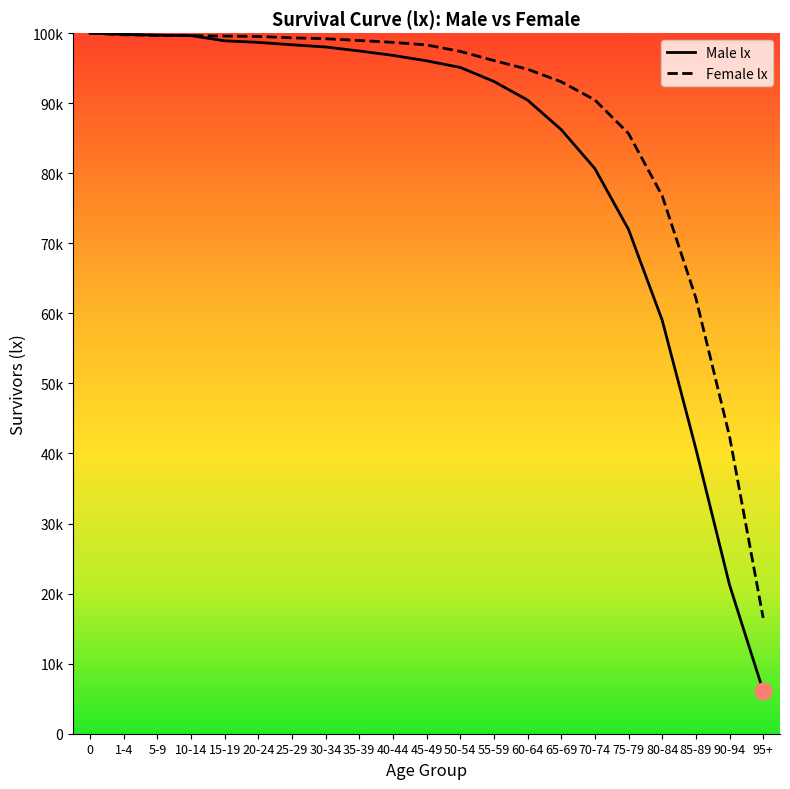

How many intersections are there between Female lx and Male lx?

1